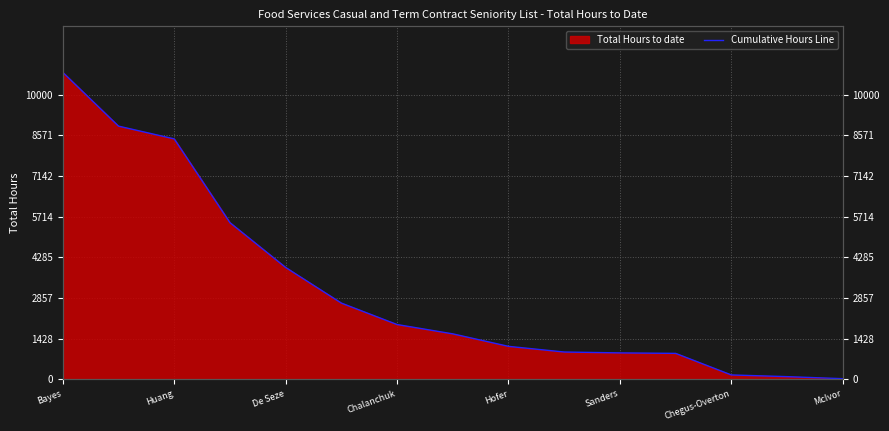

At which label does the data first exceed 1596?

Bayes